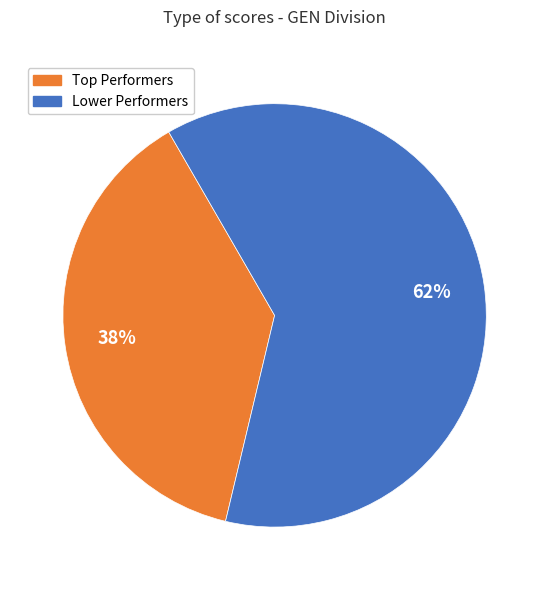

Is there a majority slice in this chart?

Yes